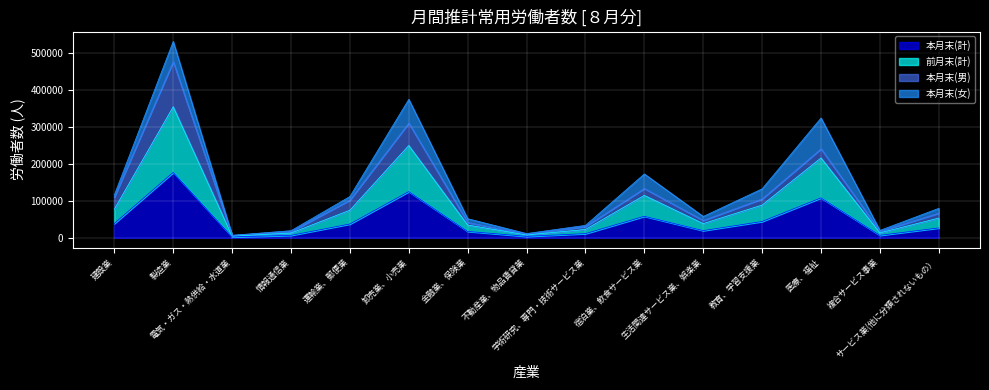

How many categories are shown in the chart?

15